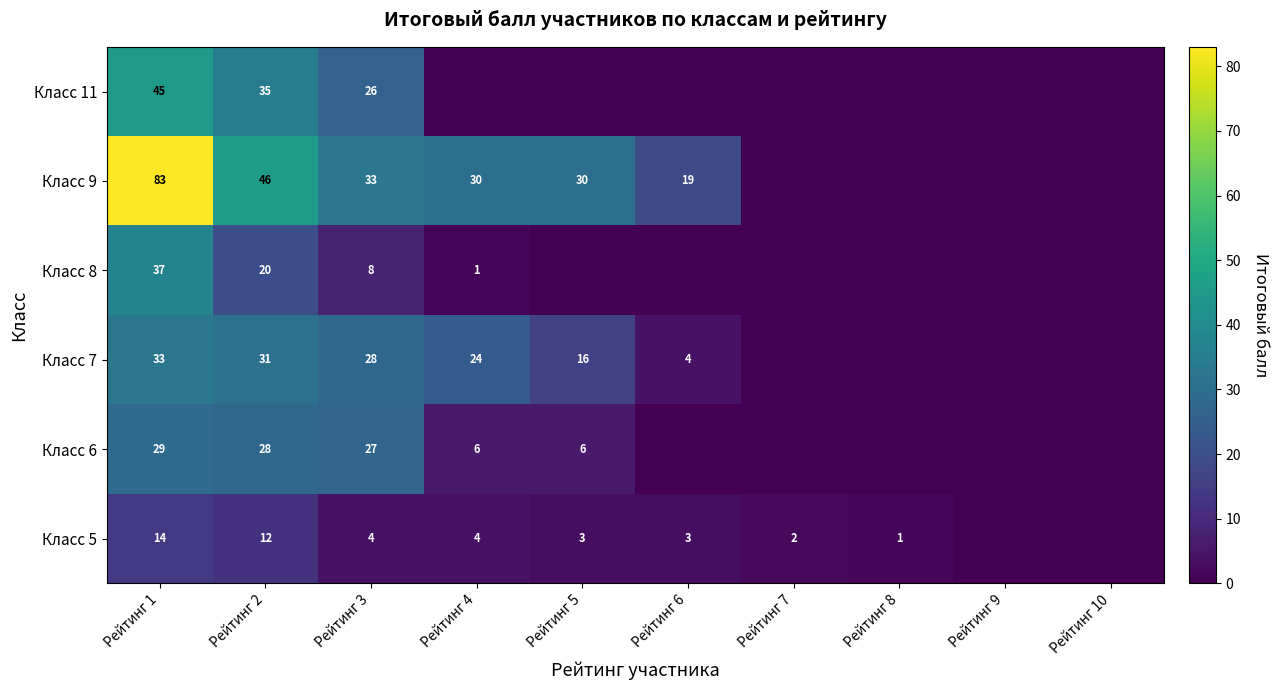

Is it true that Класс 5 equals 4 at Рейтинг 4?

True